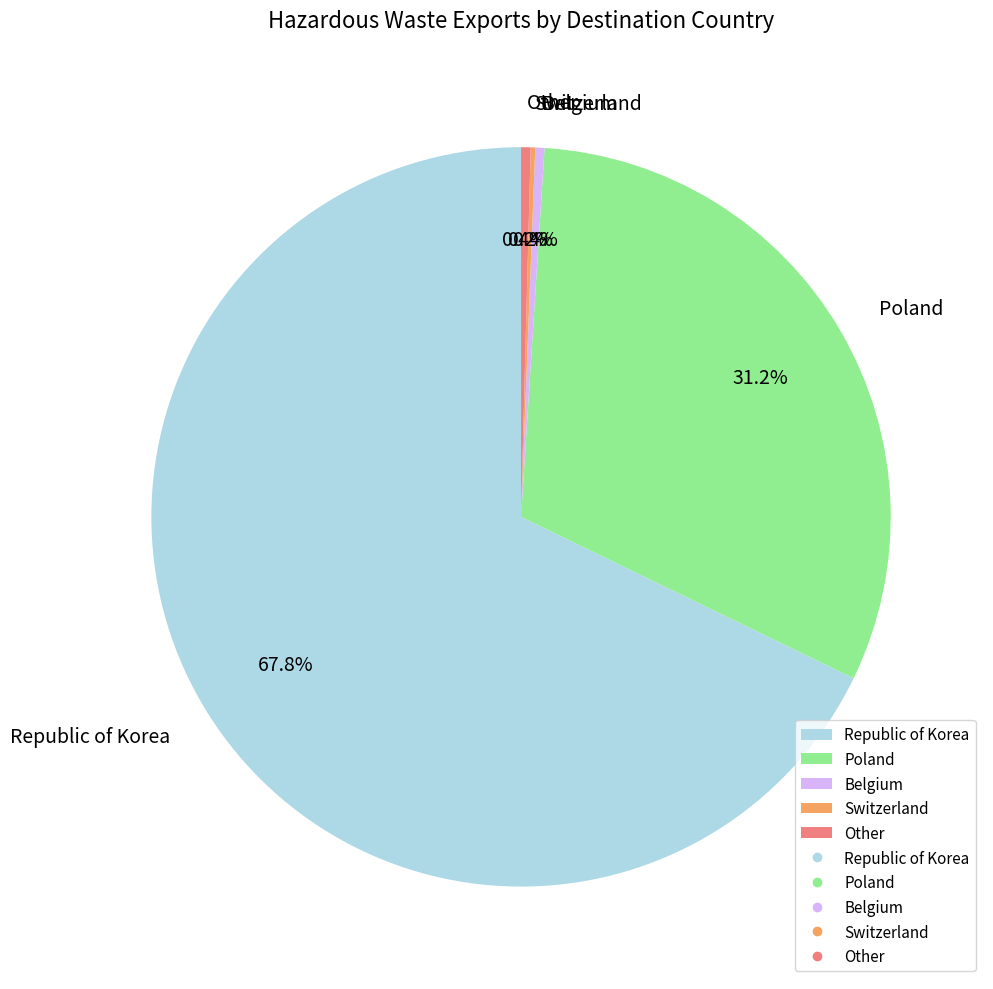

What portion of the pie excludes Poland?

68.8%